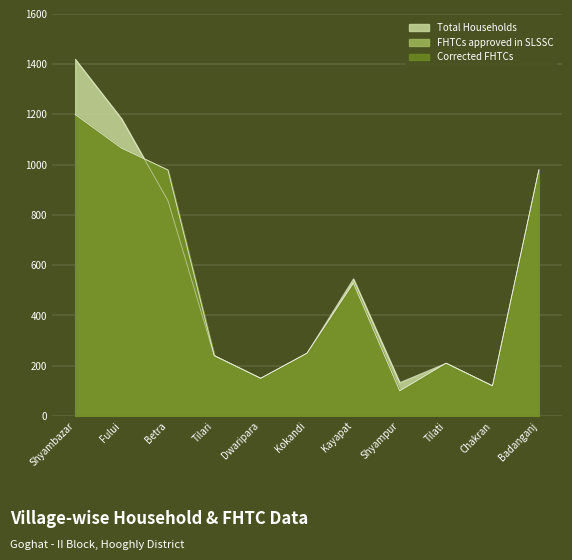

At which category is the sum across all series the highest?

Shyambazar